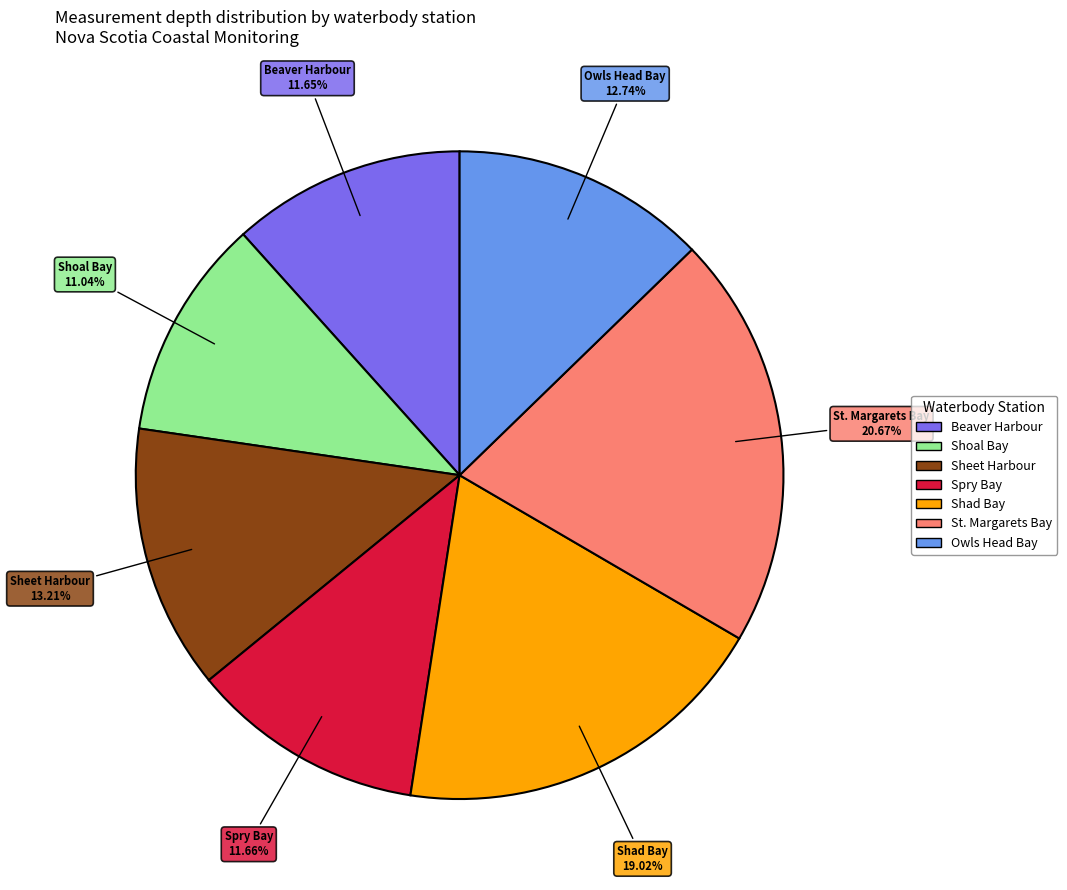

Is there a majority slice in this chart?

No